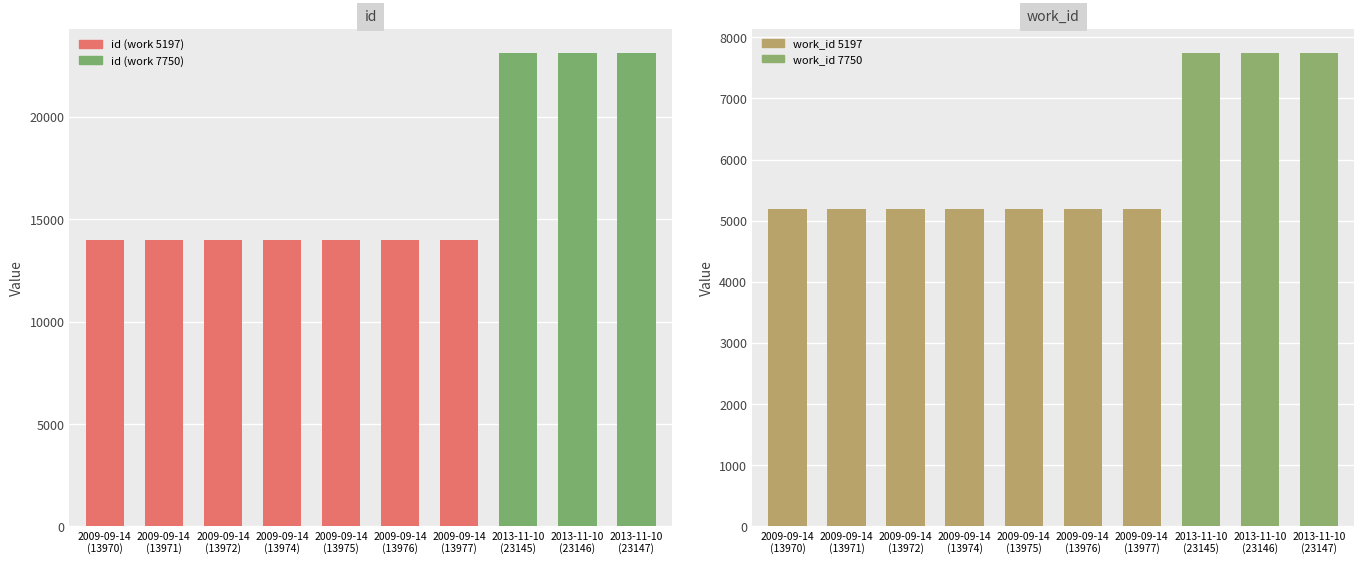

What is the label of the 6th bar from the right?

2009-09-14
(13975)